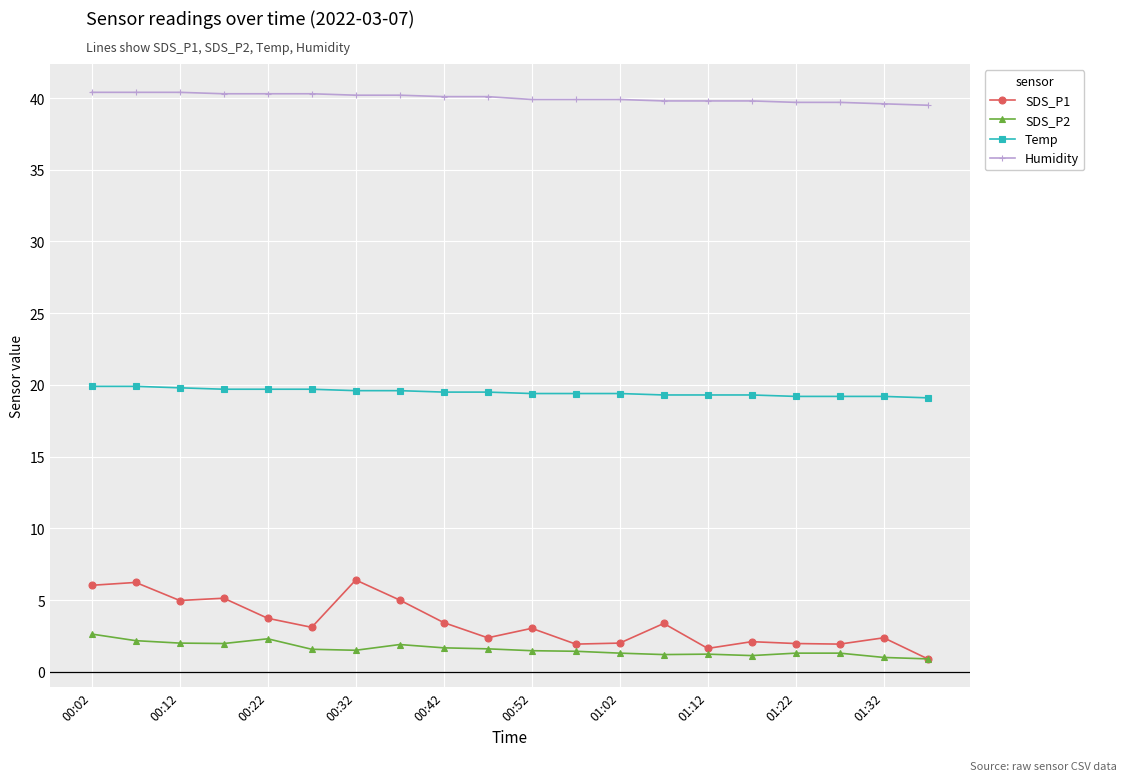

True or false: SDS_P2 has more than 1 interior local peaks.

True